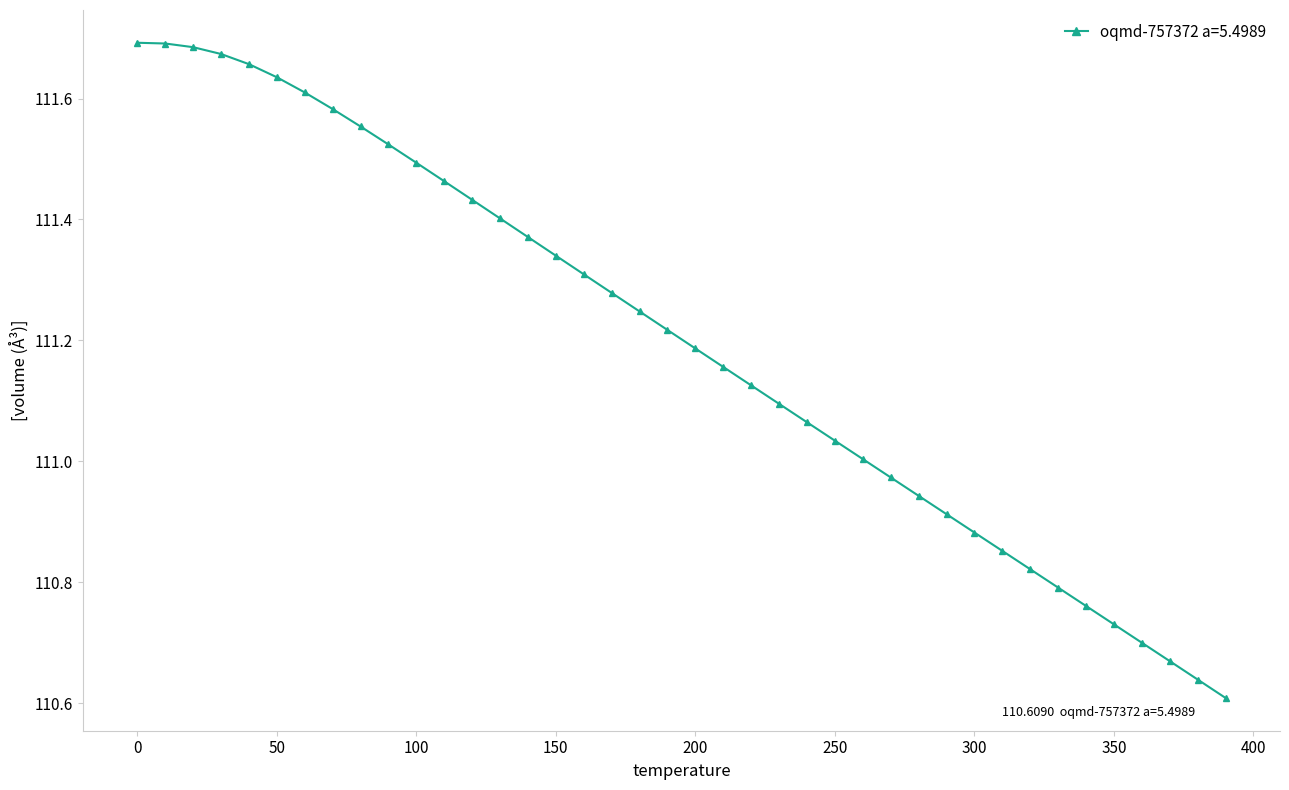

Is this an area chart (filled region under the line)?

No